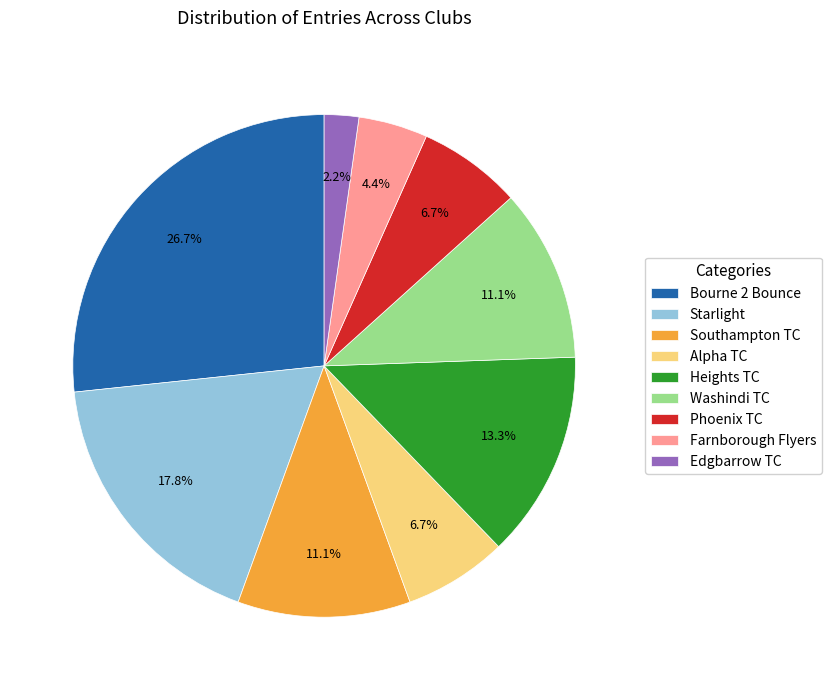

Between Farnborough Flyers and Edgbarrow TC, which is larger?

Farnborough Flyers